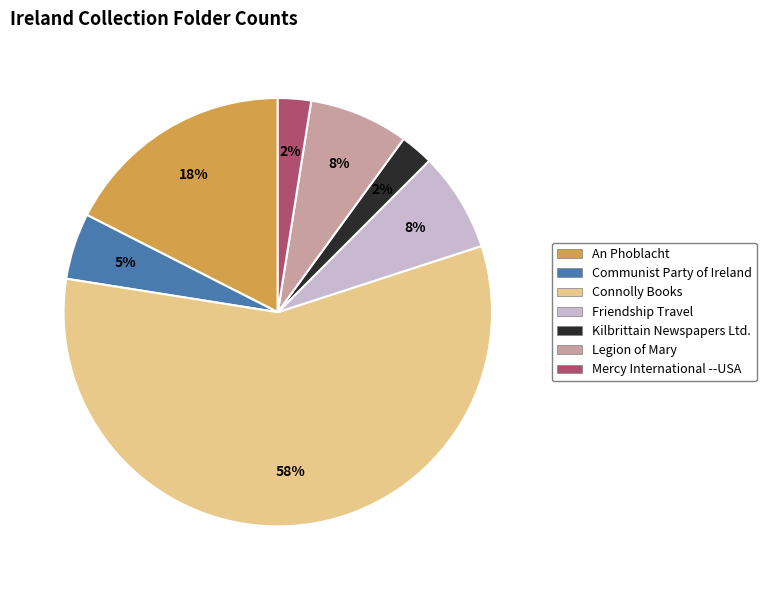

To the nearest percent, what is the difference between the Mercy International --USA and Connolly Books slice percentages?

55%